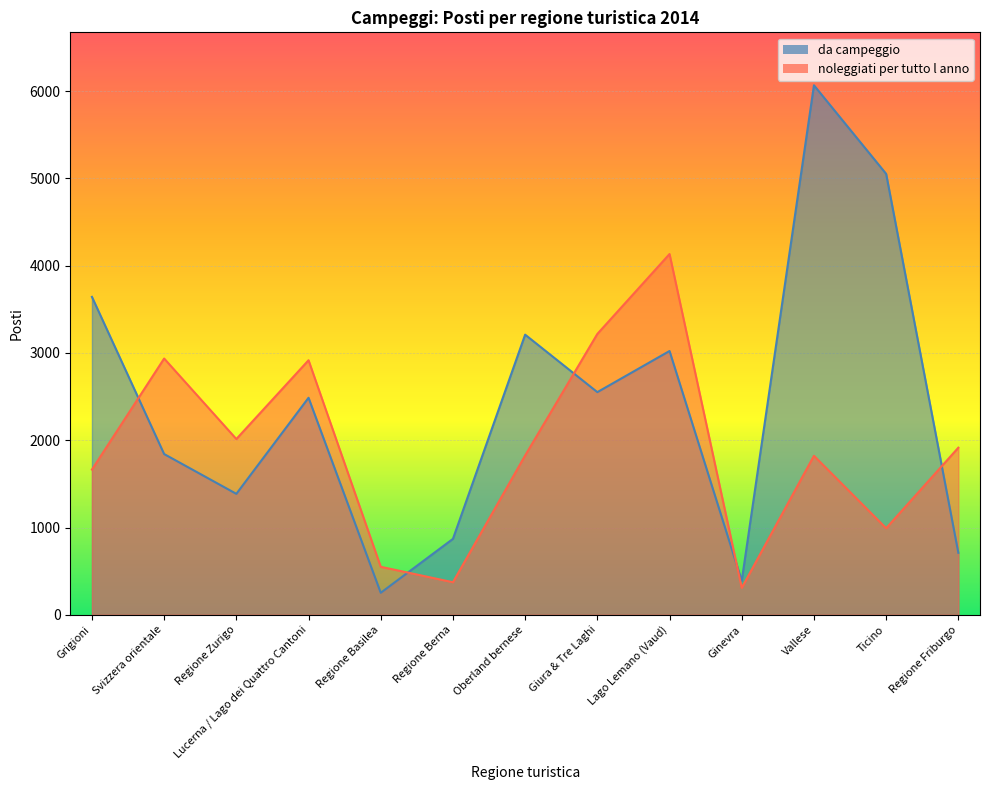

Which category has the highest value in the noleggiati per tutto l anno series?

Lago Lemano (Vaud)